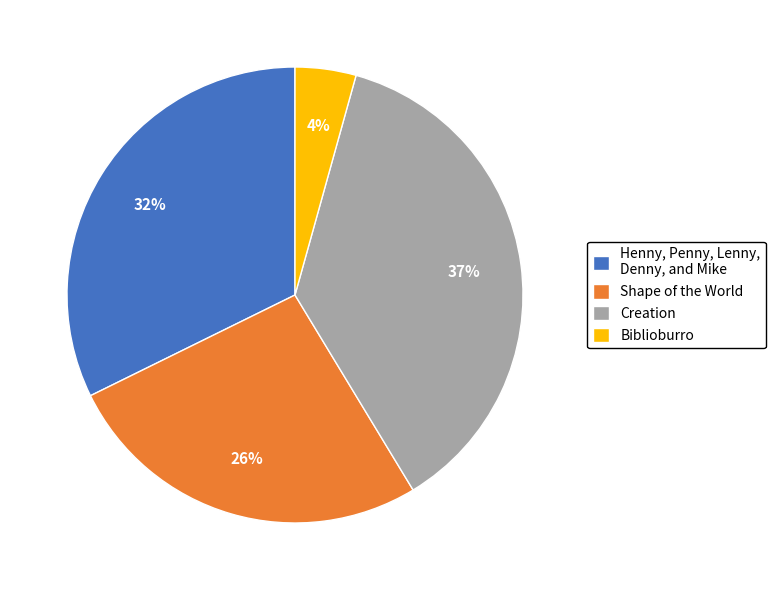

How many segments does this pie chart have?

4